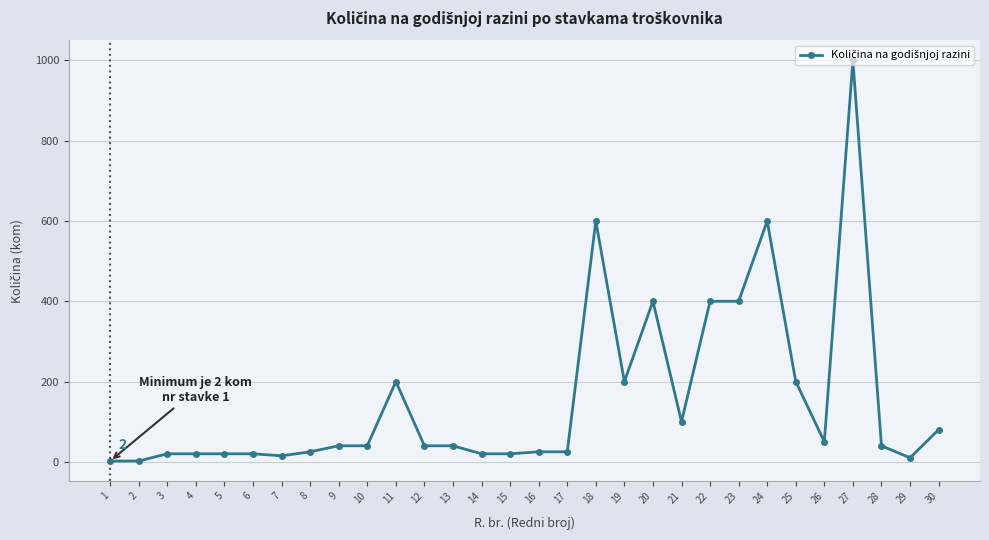

True or false: there are more than 2 points higher than both neighbors.

True